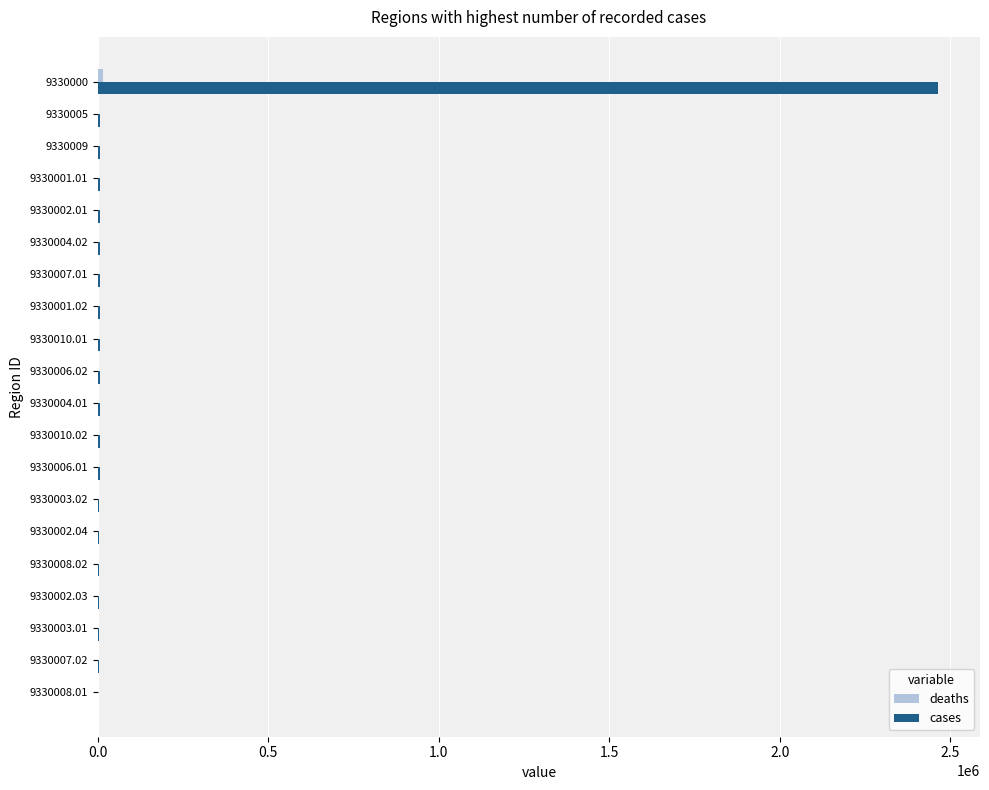

True or false: cases has a value of 6150 at 9330002.01.

True